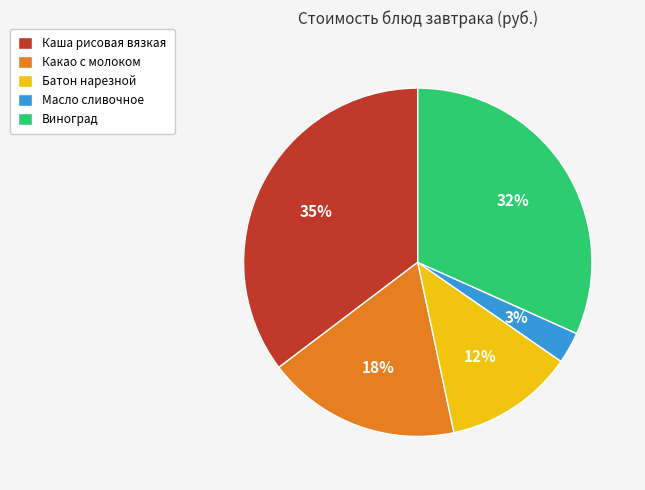

Combined, do Какао с молоком and Батон нарезной account for over 50%?

No